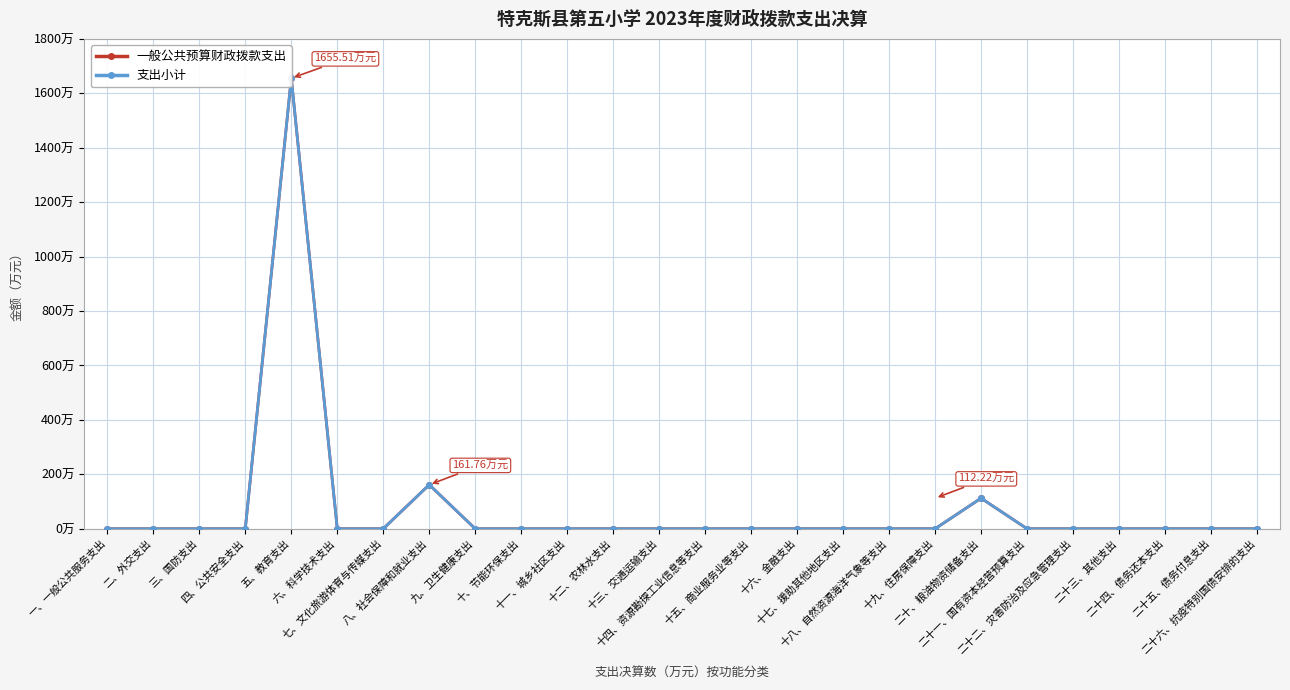

What position from the left is 十八、自然资源海洋气象等支出?

18